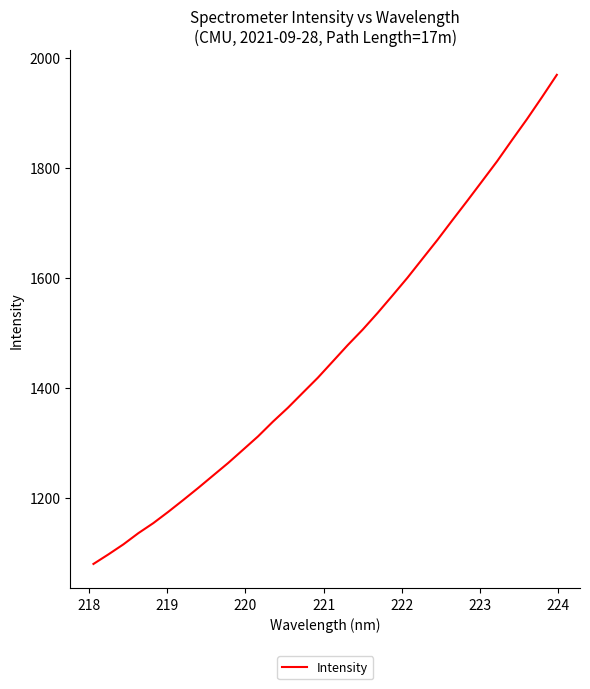

What is the maximum value shown in the chart?

1969.6